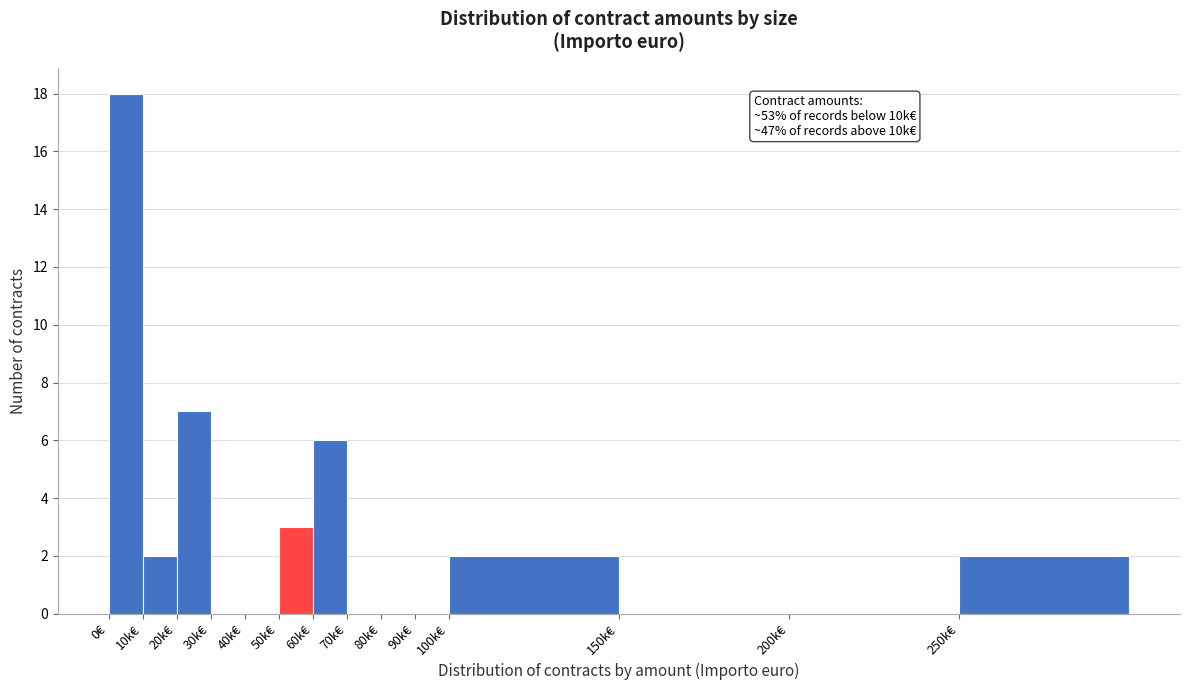

Reading right to left, list all the values displayed in this chart.

250k€=2	200k€=0	150k€=0	100k€=2	90k€=0	80k€=0	70k€=0	60k€=6	50k€=3	40k€=0	30k€=0	20k€=7	10k€=2	0€=18